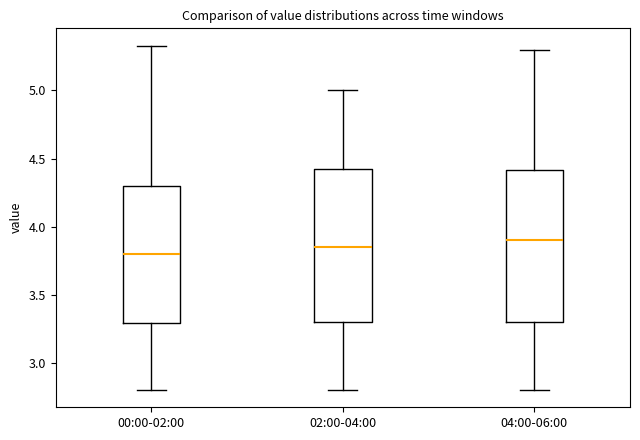

Where is the lower edge of the box for 04:00-06:00 on the y-axis? The values are not printed on the chart, so give them approximately, as read against the axis.

3.30